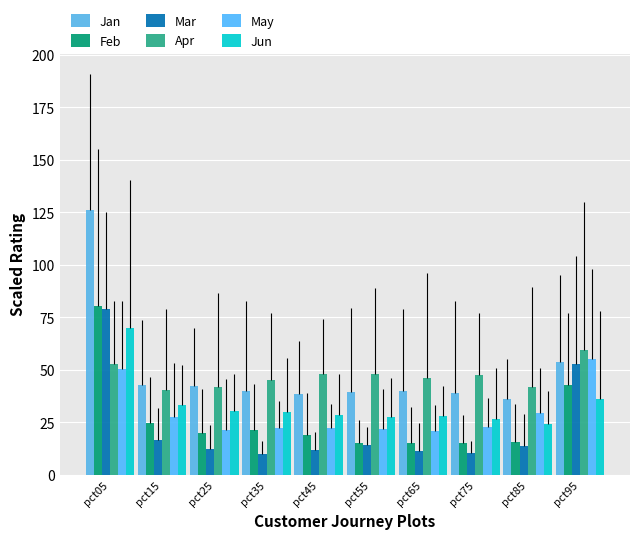

What is the maximum value shown in the chart?

126.3